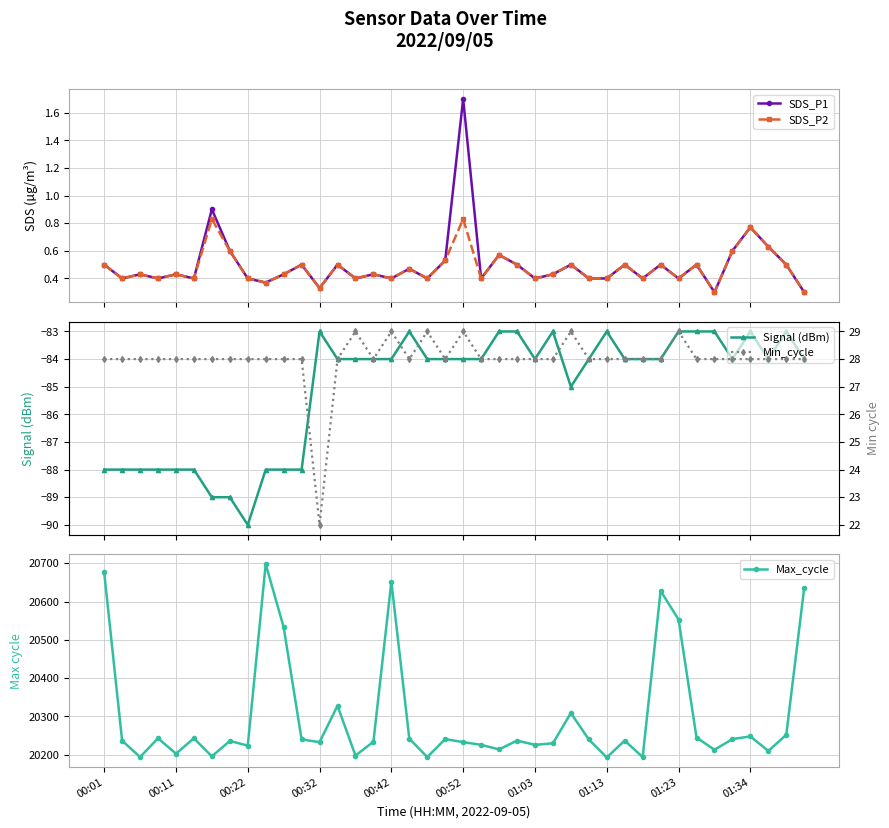

Which series has the largest total across all categories?

Max_cycle